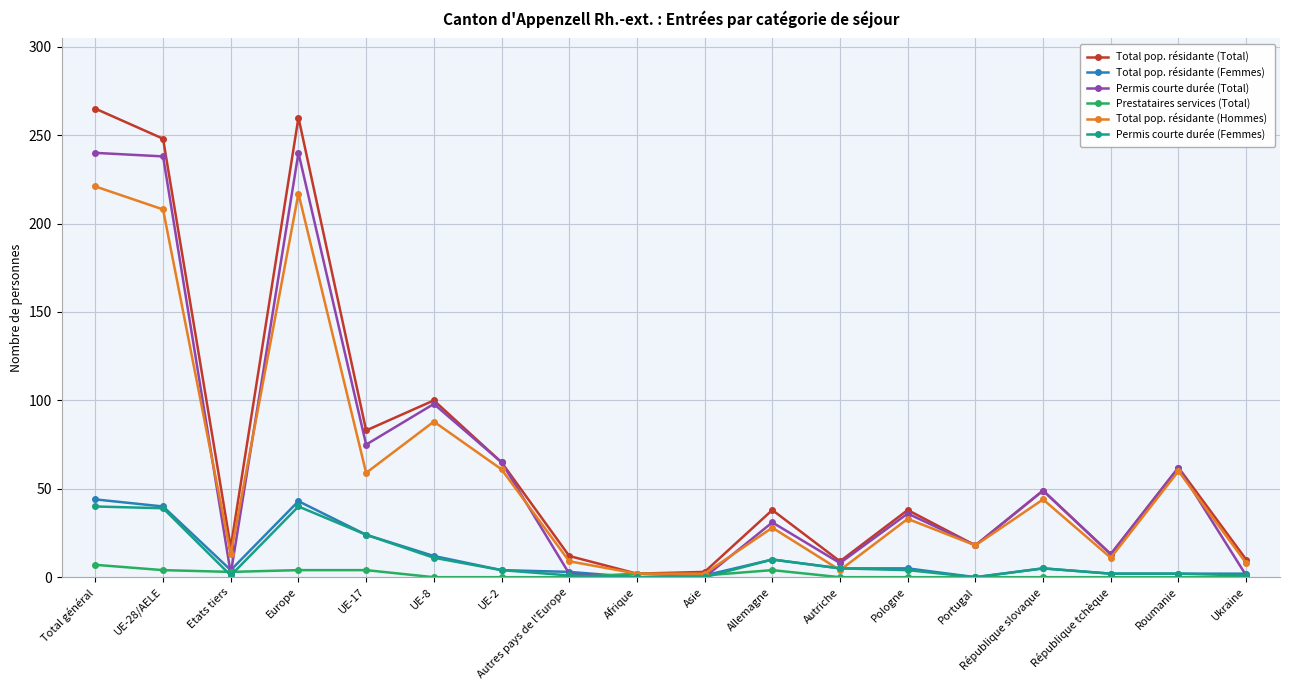

At how many categories does at least one series exceed 192?

3